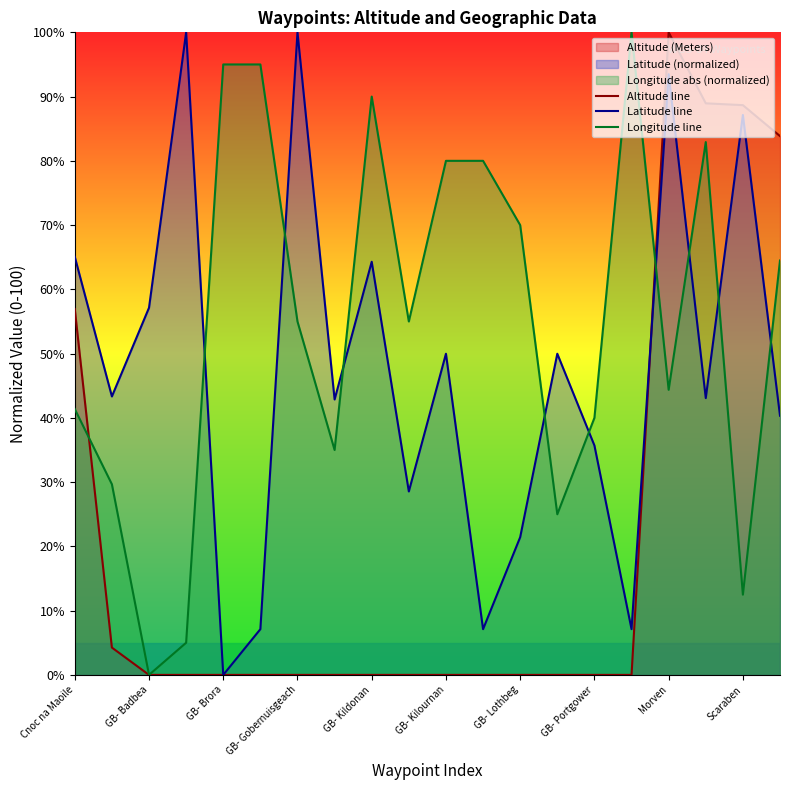

Does the chart have visible grid lines?

No